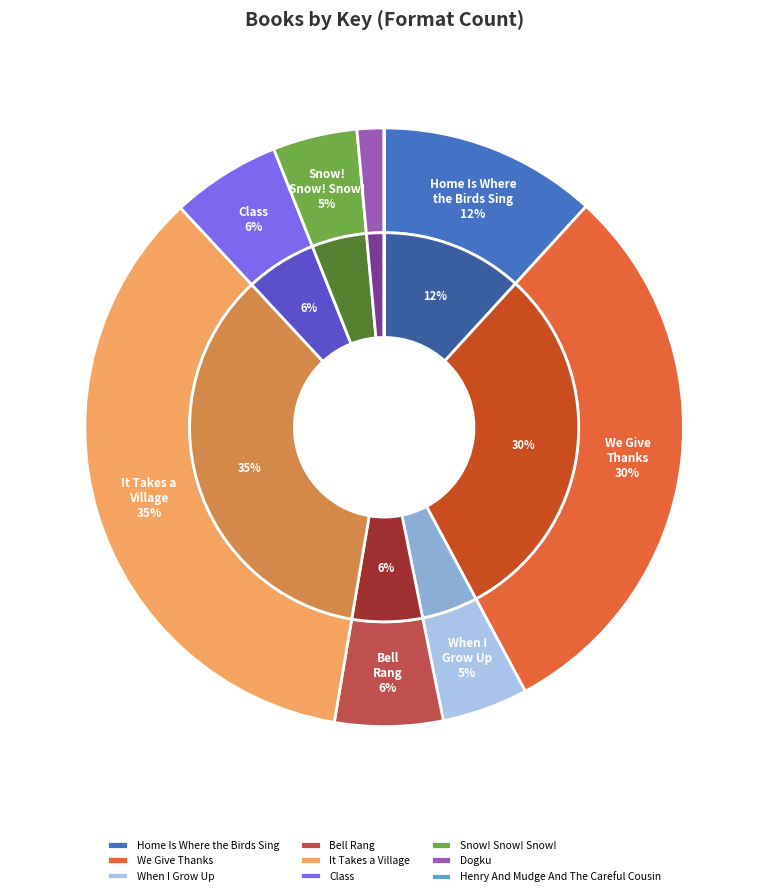

Does any single category account for the majority?

No